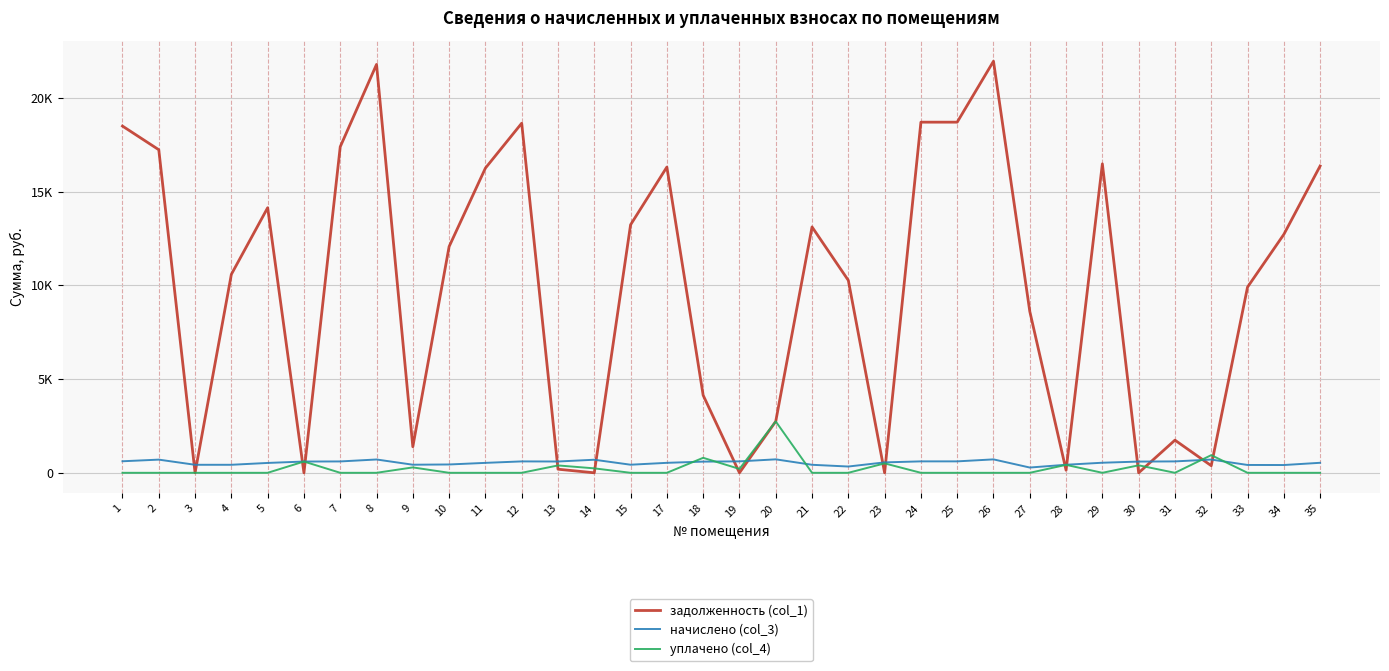

Does the chart have visible grid lines?

Yes